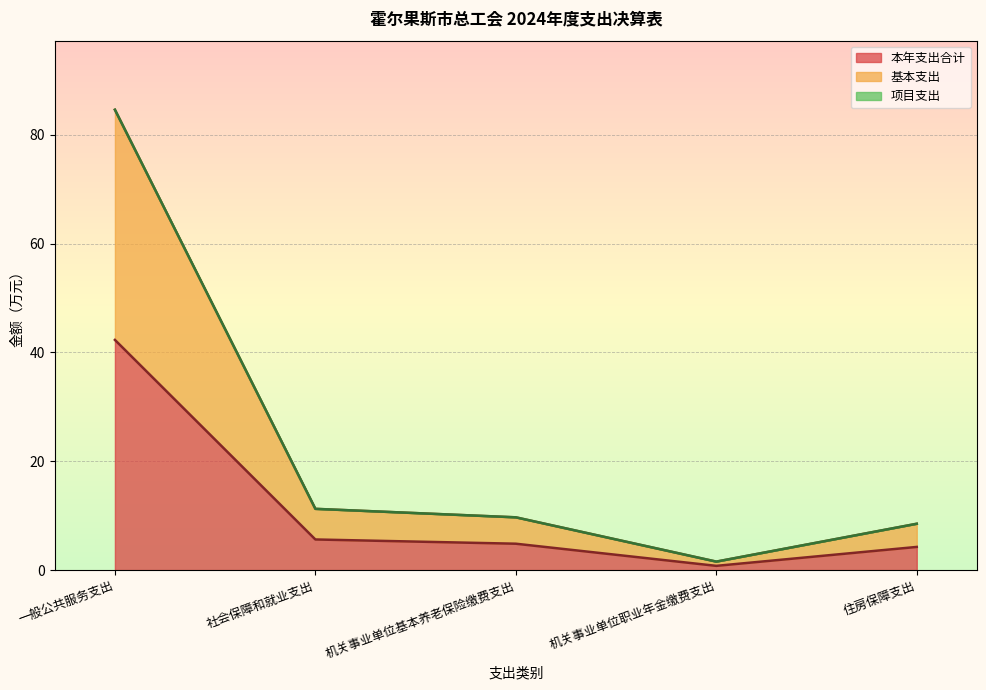

What is the label of the 4th point from the right?

社会保障和就业支出